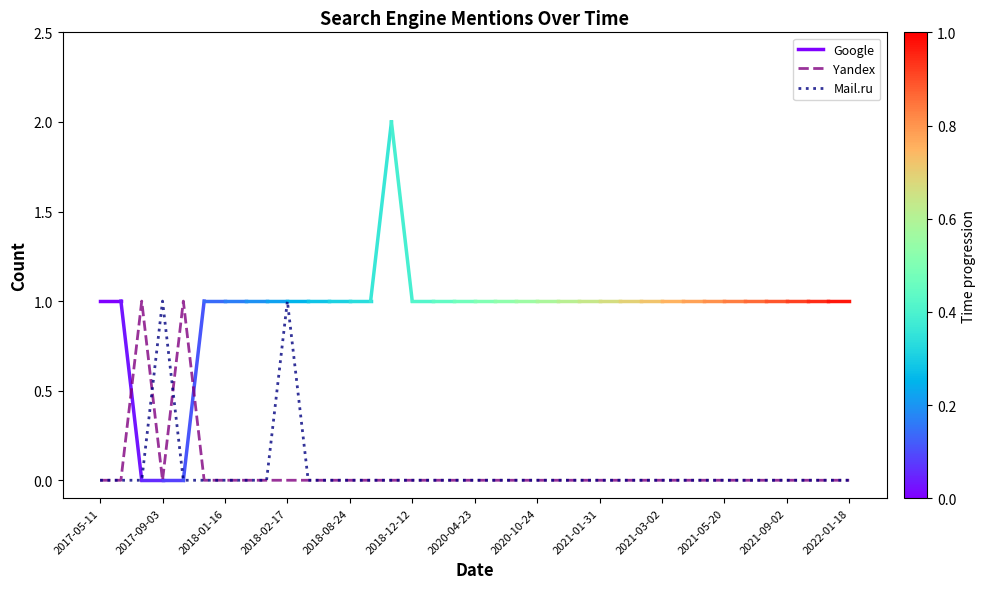

The Yandex series shows 0 at 2021-03-02. True or false?

True